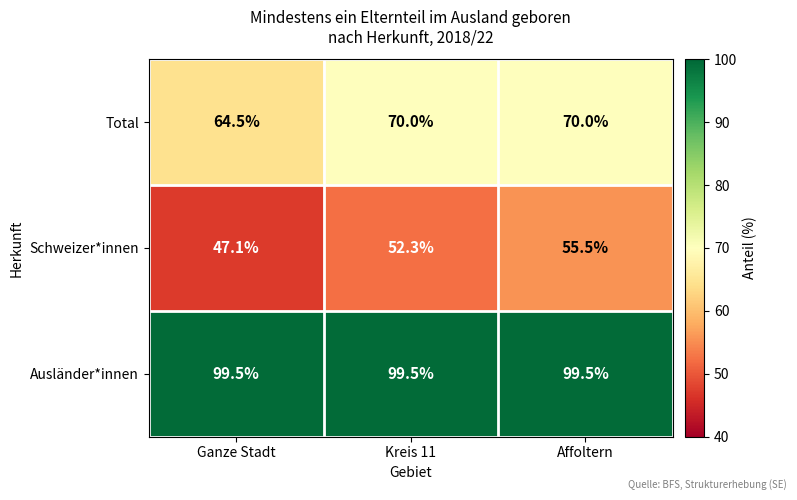

What is the total value across all series at Affoltern?

225.0